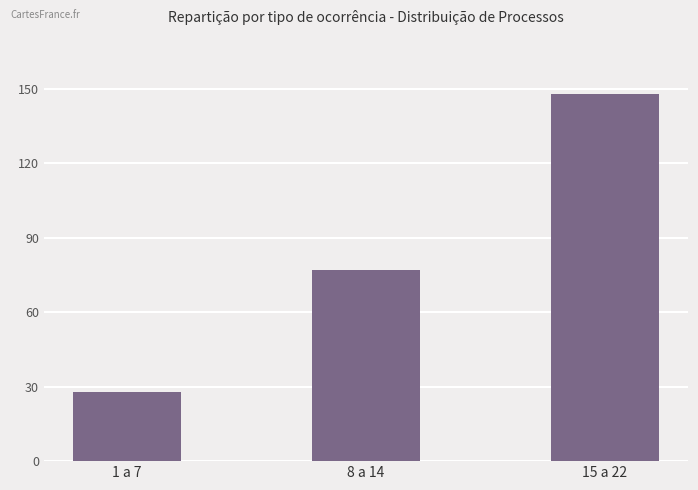

What position from the left is 15 a 22?

3